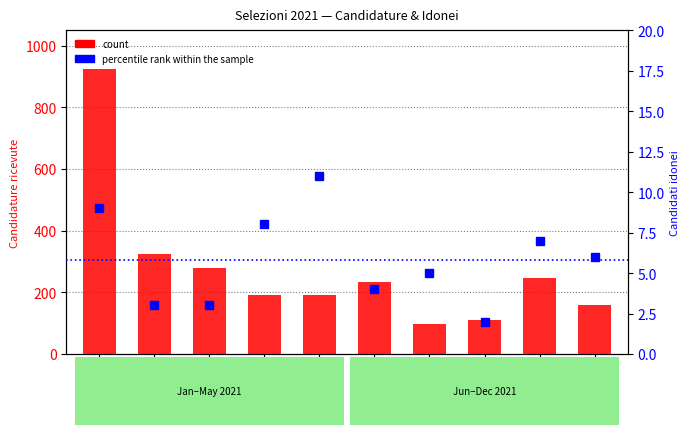

Between Off.Mot. and Off.Form, which is larger?

Off.Mot.